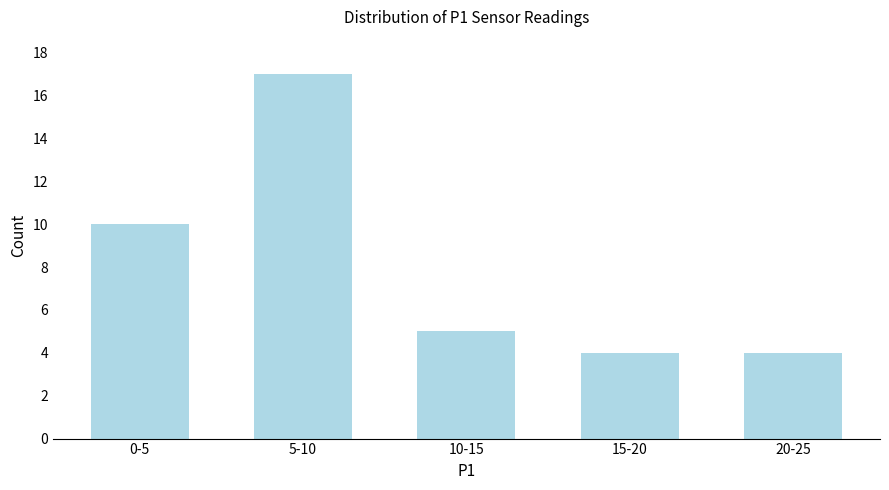

Reading left to right, what are all the values shown in this chart?

0-5=10	5-10=17	10-15=5	15-20=4	20-25=4